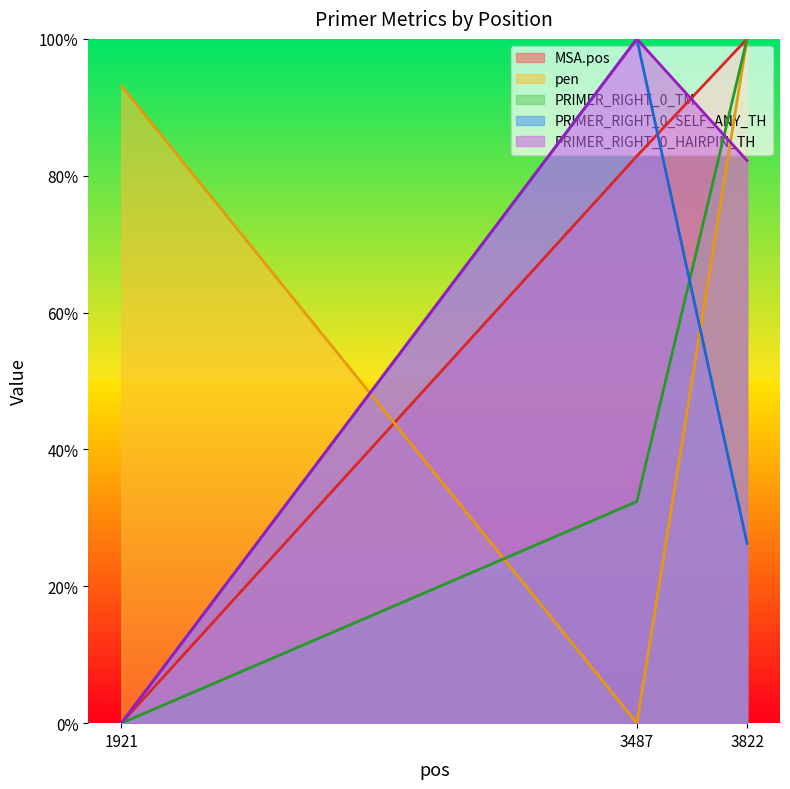

Is the value of PRIMER_RIGHT_0_TM at 1921 greater than the value of PRIMER_RIGHT_0_HAIRPIN_TH at 3822?

No